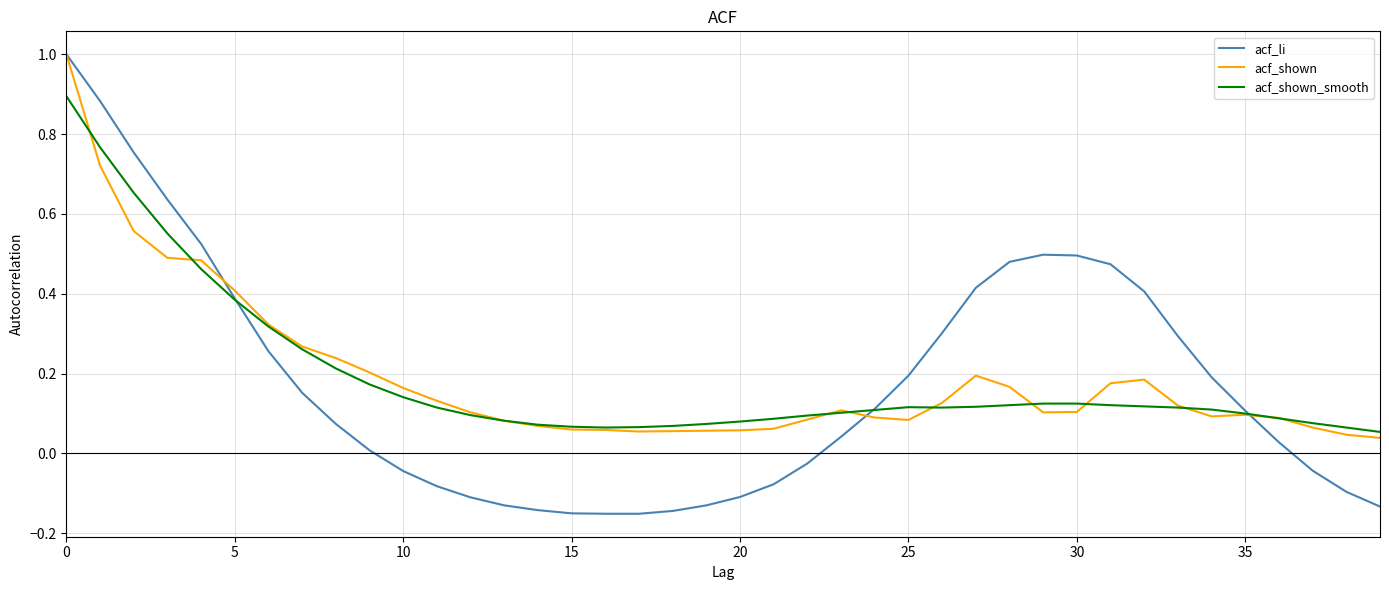

What is the maximum value shown in the chart?

1.0